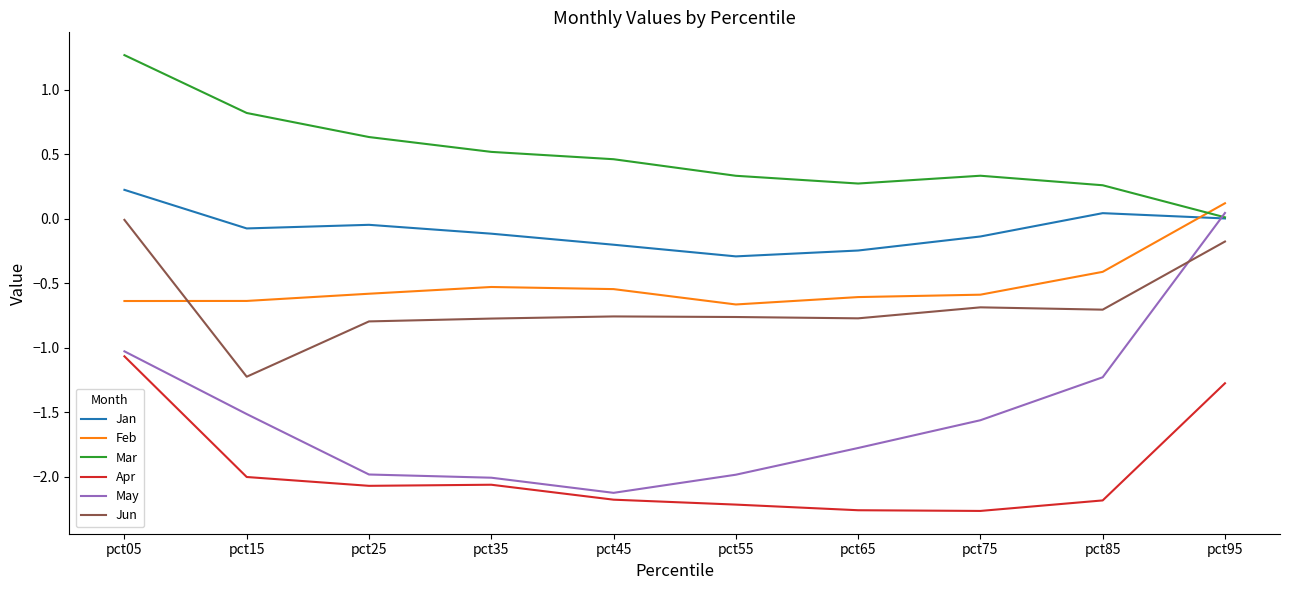

How many lines are shown in the chart?

6